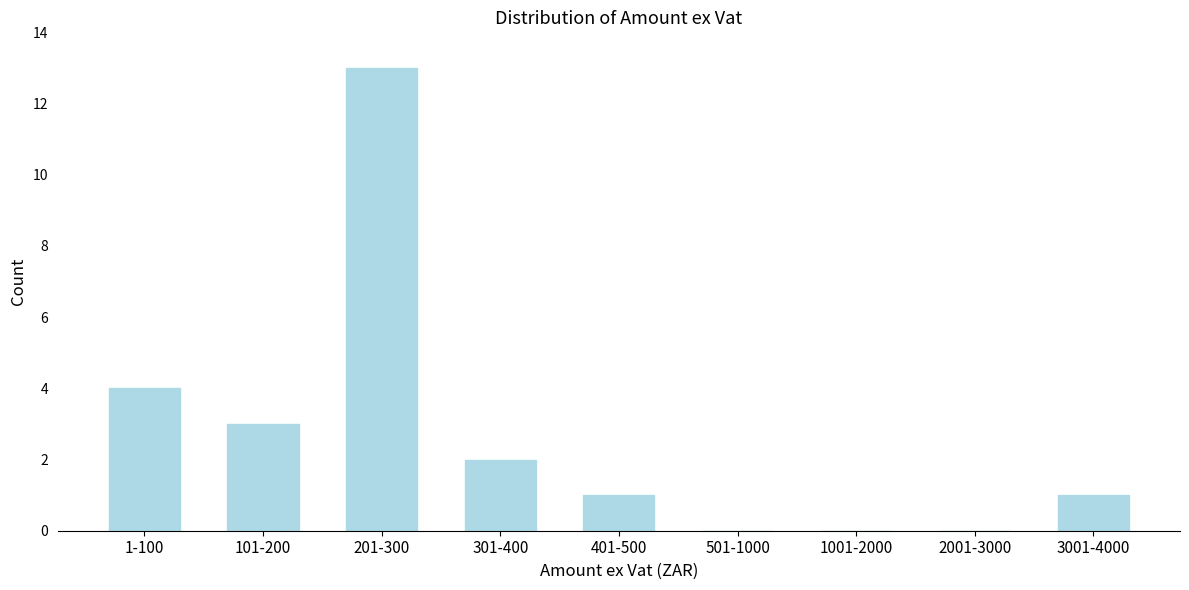

Reading right to left, extract all data points from this chart.

3001-4000=1	2001-3000=0	1001-2000=0	501-1000=0	401-500=1	301-400=2	201-300=13	101-200=3	1-100=4